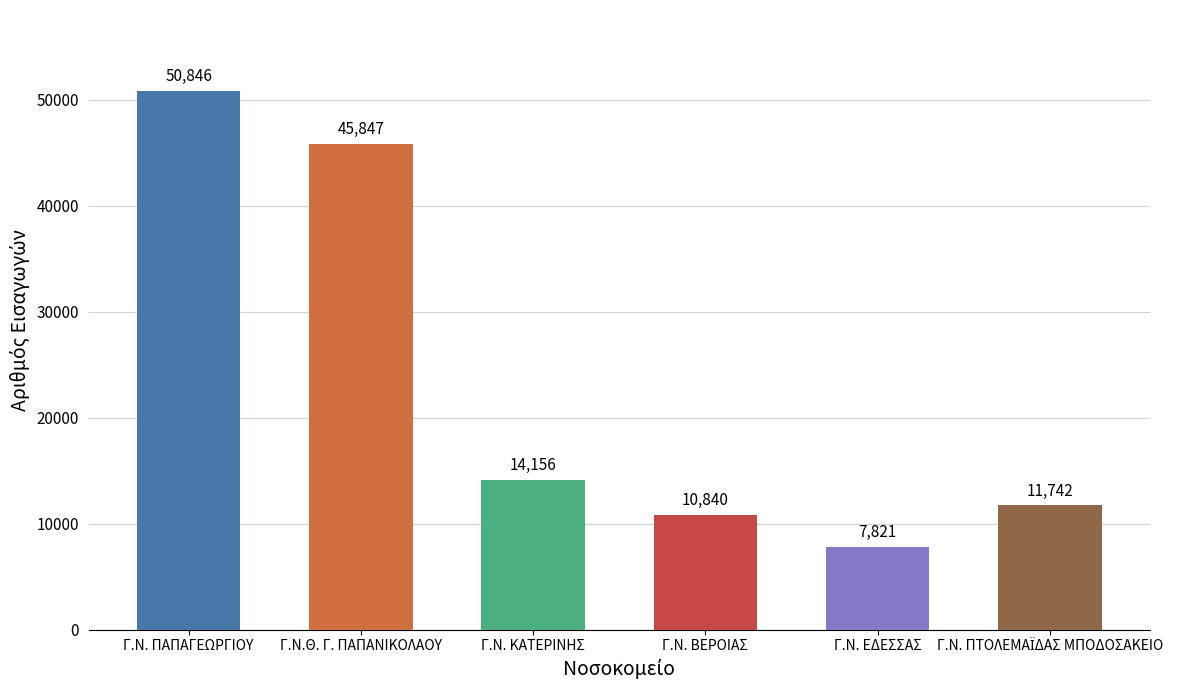

What is the label of the 1st bar from the left?

Γ.Ν. ΠΑΠΑΓΕΩΡΓΙΟΥ